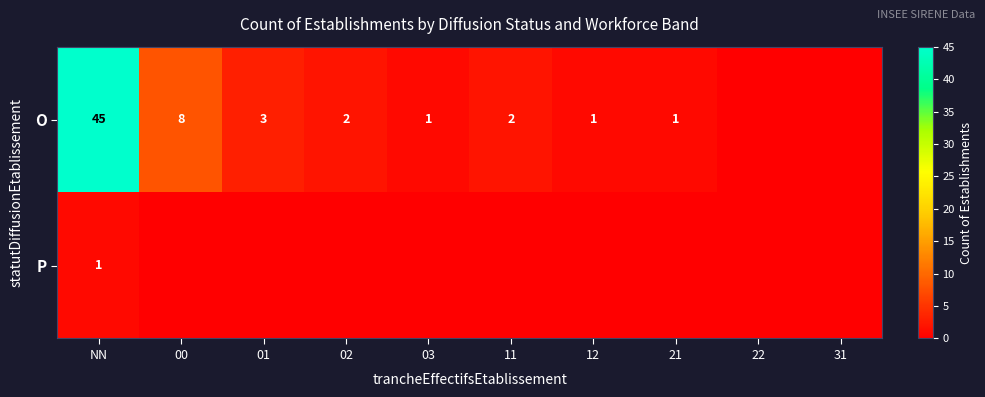

True or false: O has a value of 8 at 00.

True